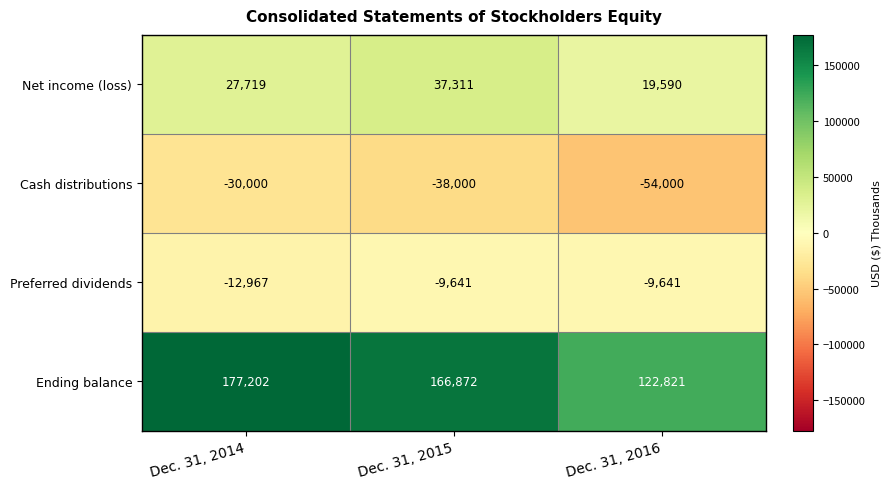

At which category is the sum across all series the highest?

Dec. 31, 2014